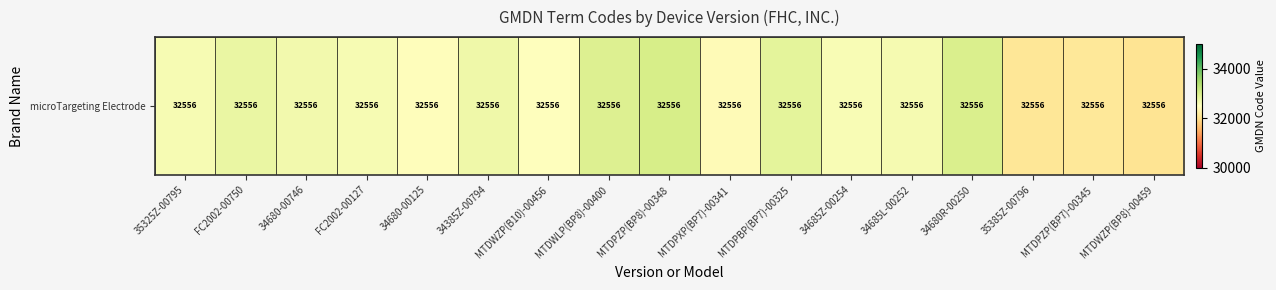

The chart shows a value of 11704.7 at 34385Z-00794. True or false?

False